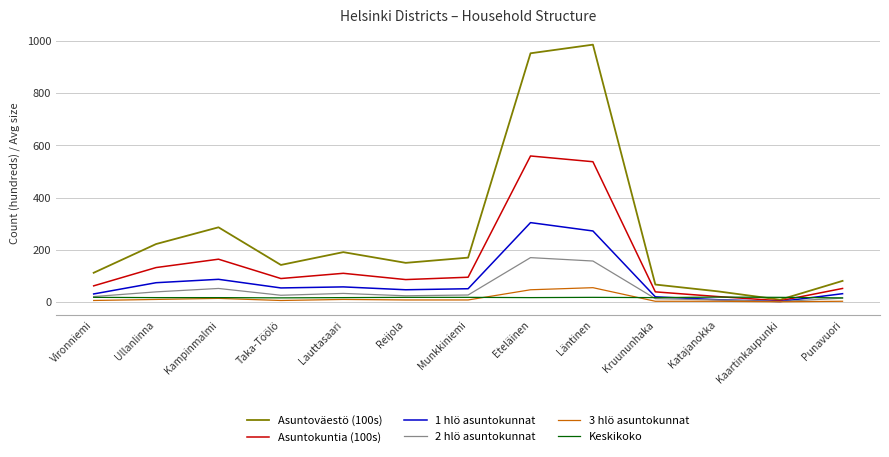

Which category has the highest value in the 1 hlö asuntokunnat series?

Eteläinen